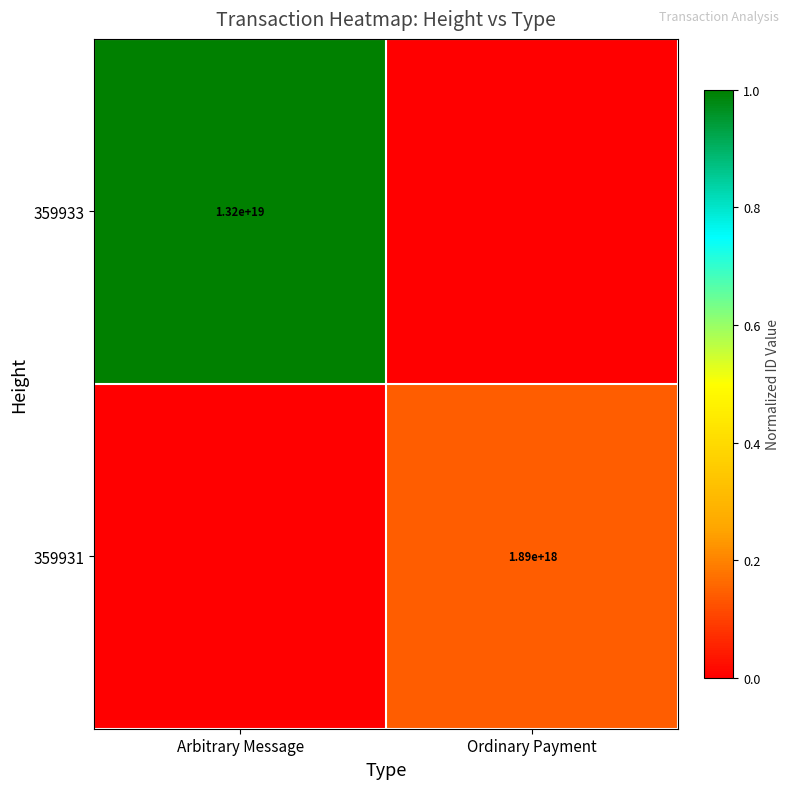

The 359933 series shows 13200000000000000000 at Arbitrary Message. True or false?

True